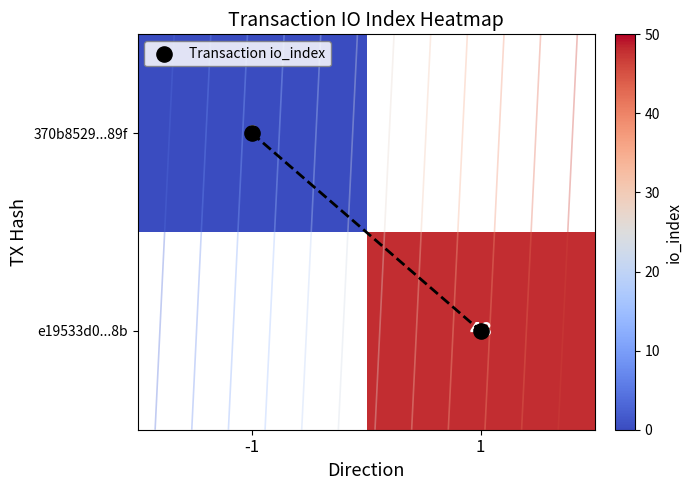

The value of e19533d0...8b at 1 is 48.0. True or false?

True